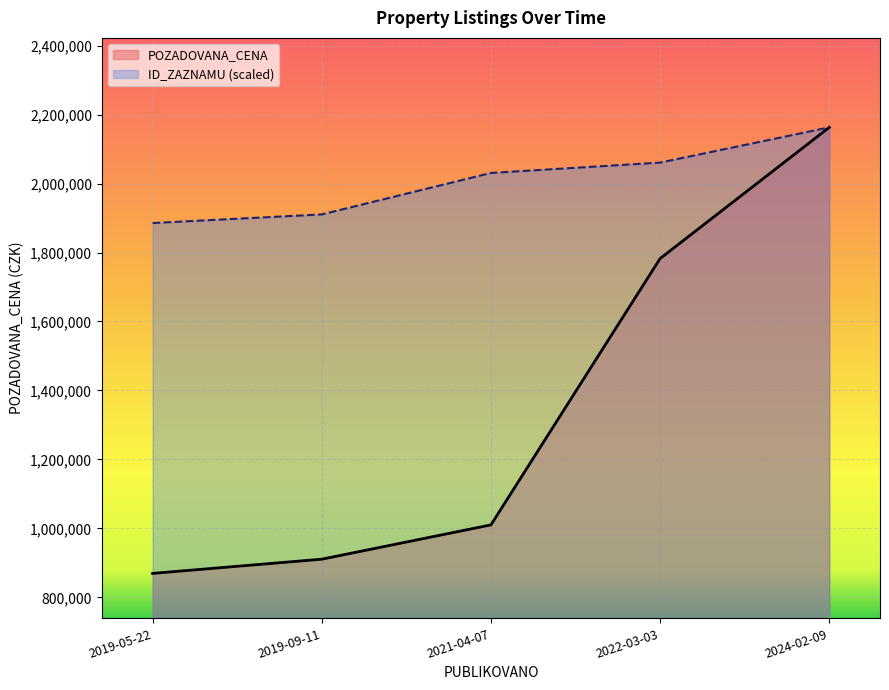

What is the value of the POZADOVANA_CENA point at the 2nd from the left?

910520.0